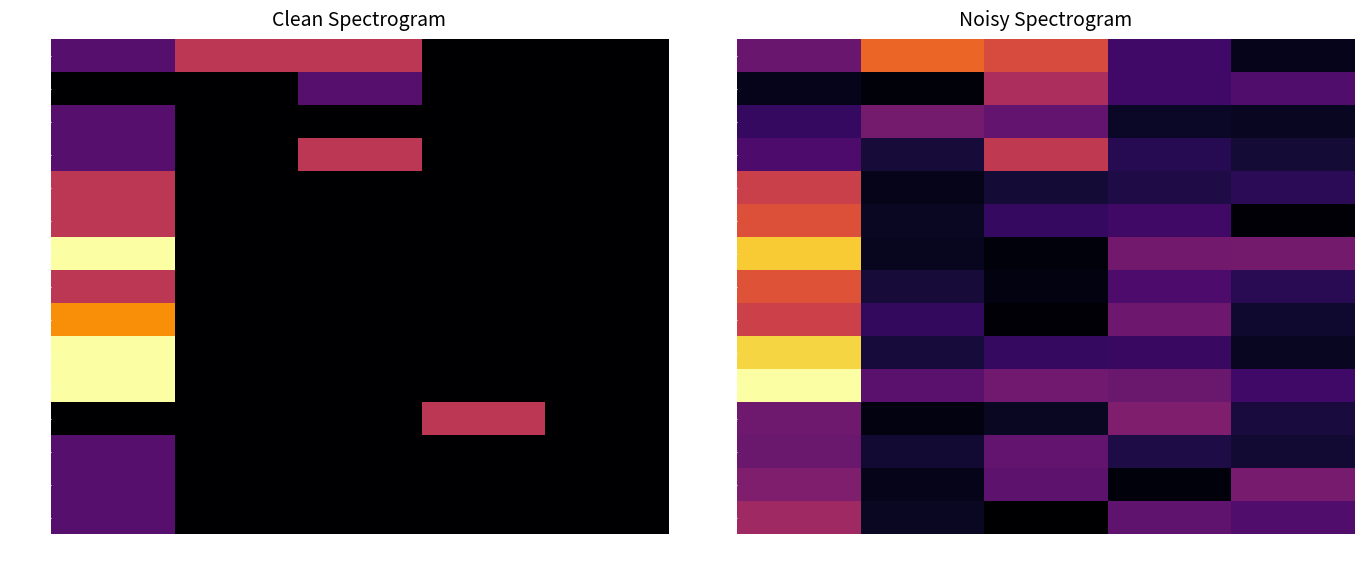

How many data points does each series have?

5